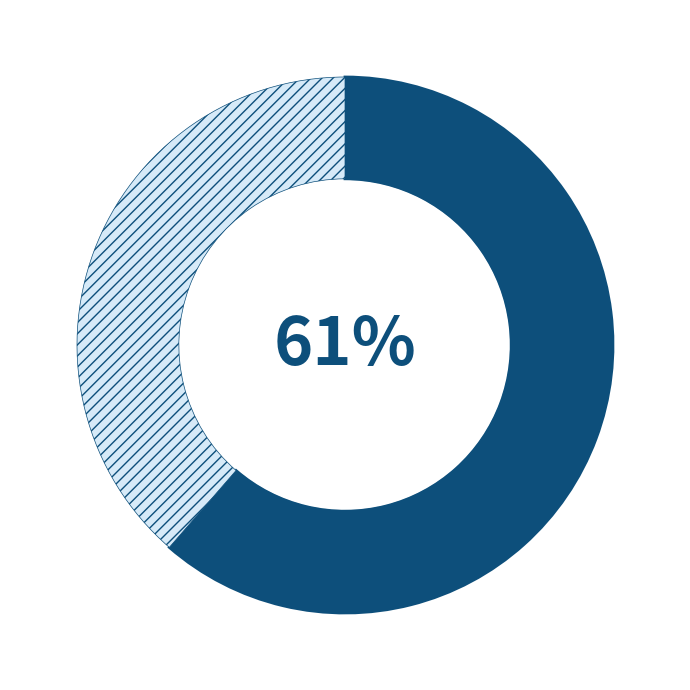

To the nearest percent, what is the average slice percentage?

50%